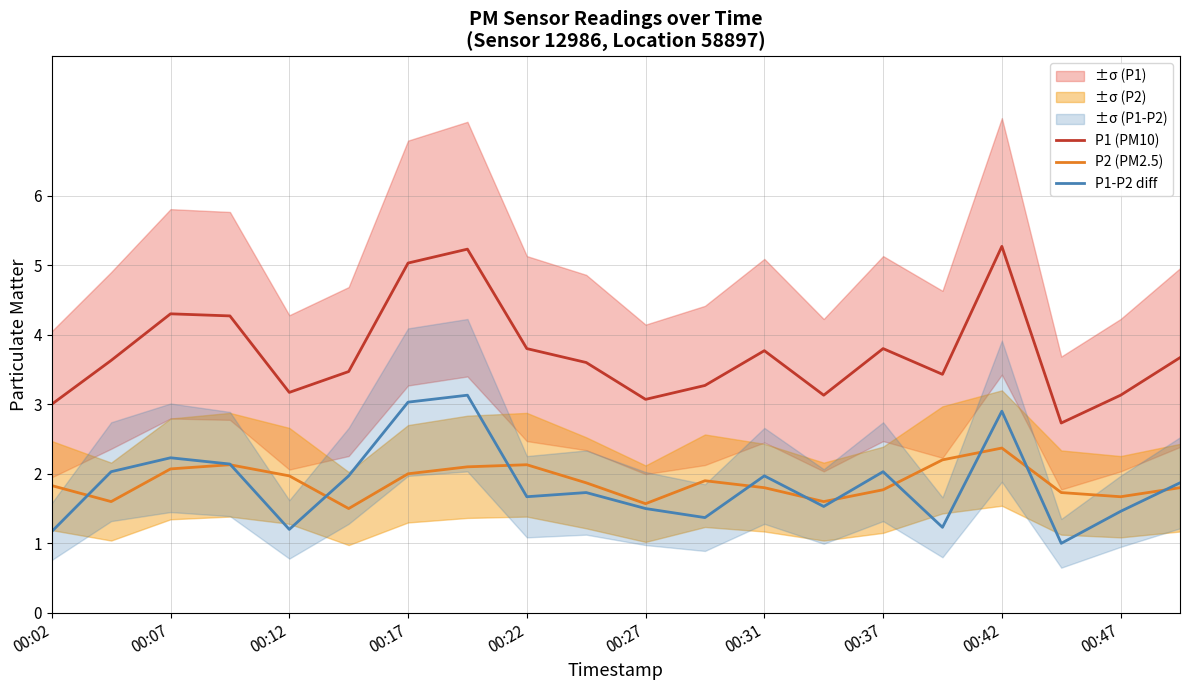

What is the spread (max minus min) of values at 11?

1.9